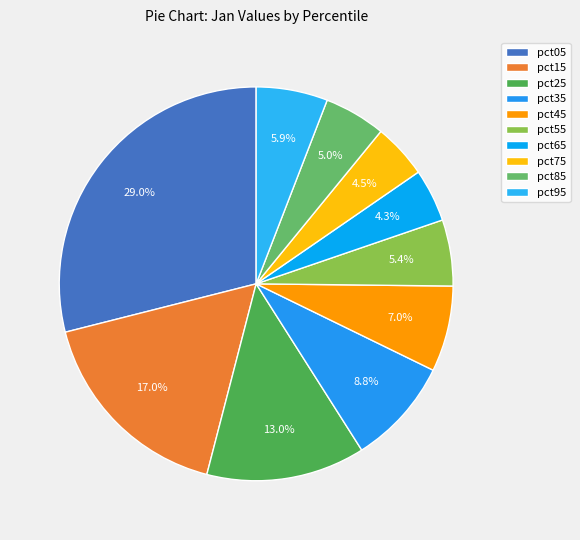

What percentage is the pct05 slice, to the nearest percent?

29%